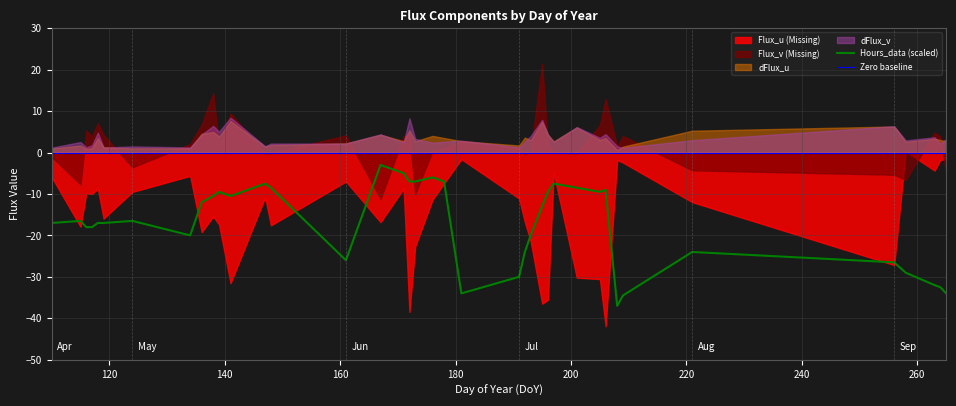

What is the minimum value for Hours_data (scaled)?

-37.0